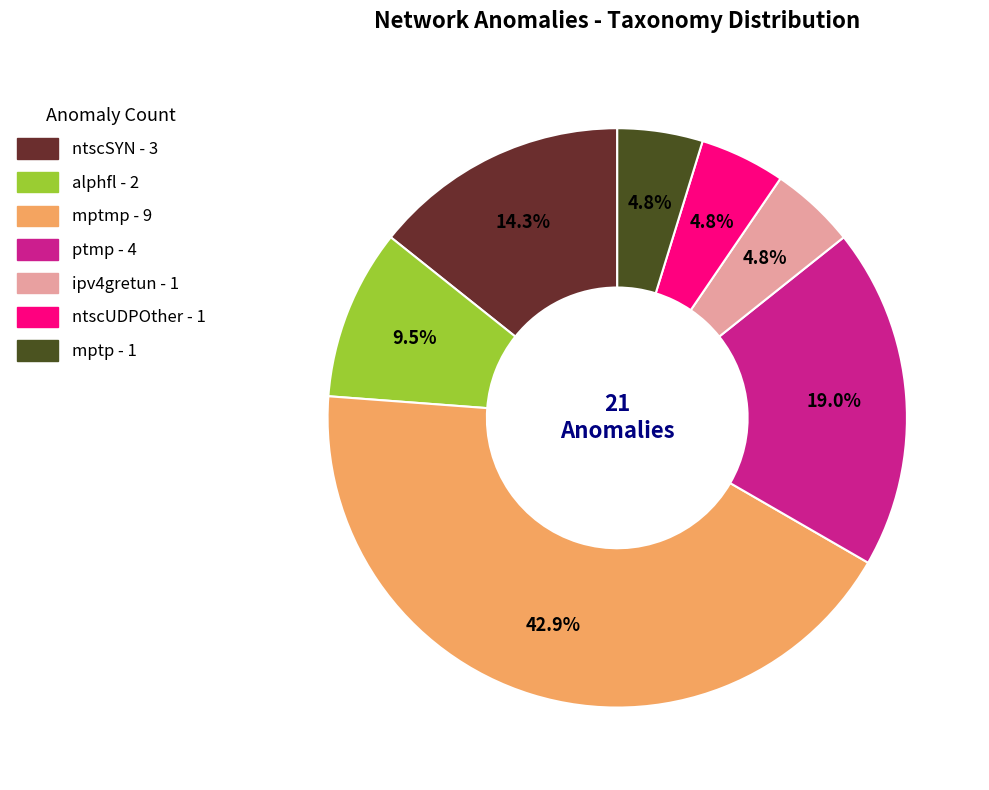

Approximately how many times larger is the value at alphfl compared to mptp?

2.0